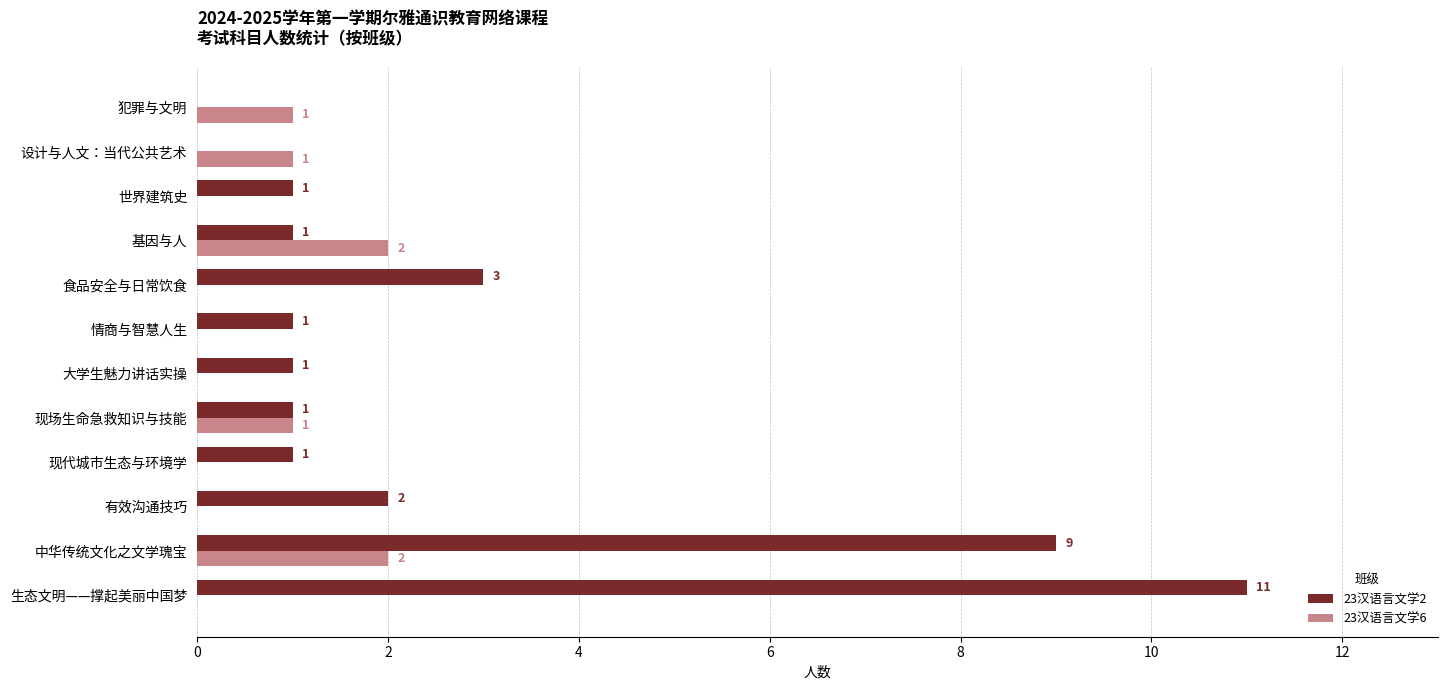

How many values in 23汉语言文学6 are above zero?

5